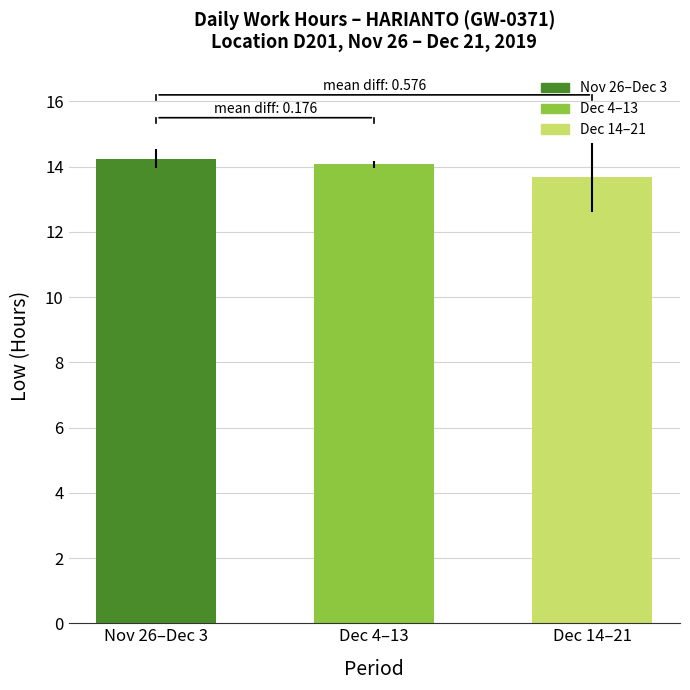

What is the difference between the values at Nov 26–Dec 3 and Dec 4–13?

0.2